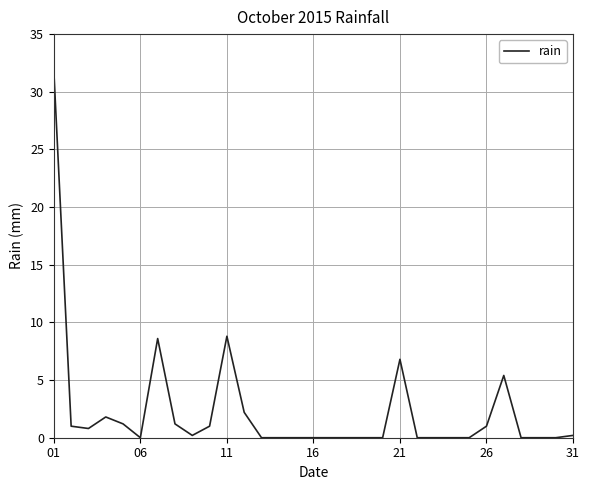

What is the greatest value displayed?

31.8